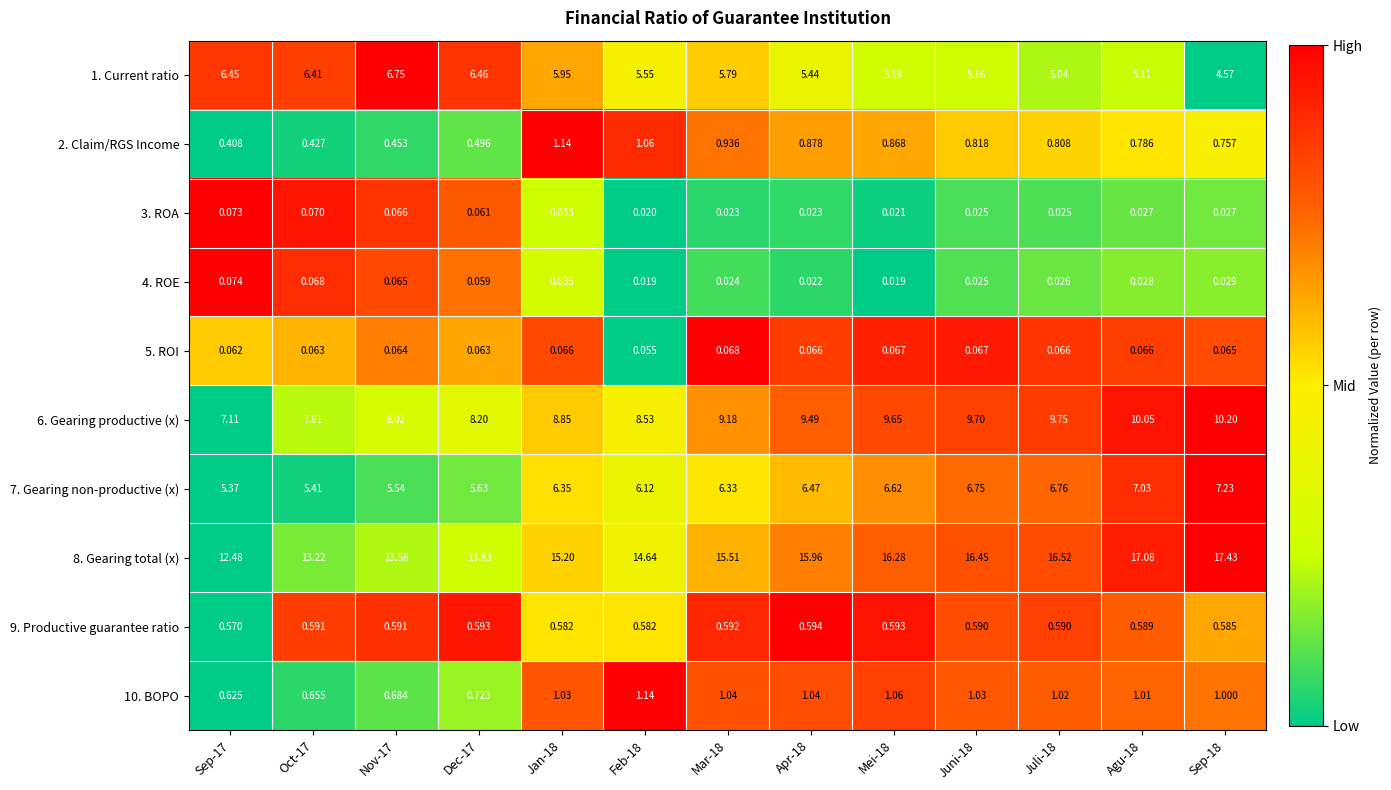

How many data points does each series have?

13